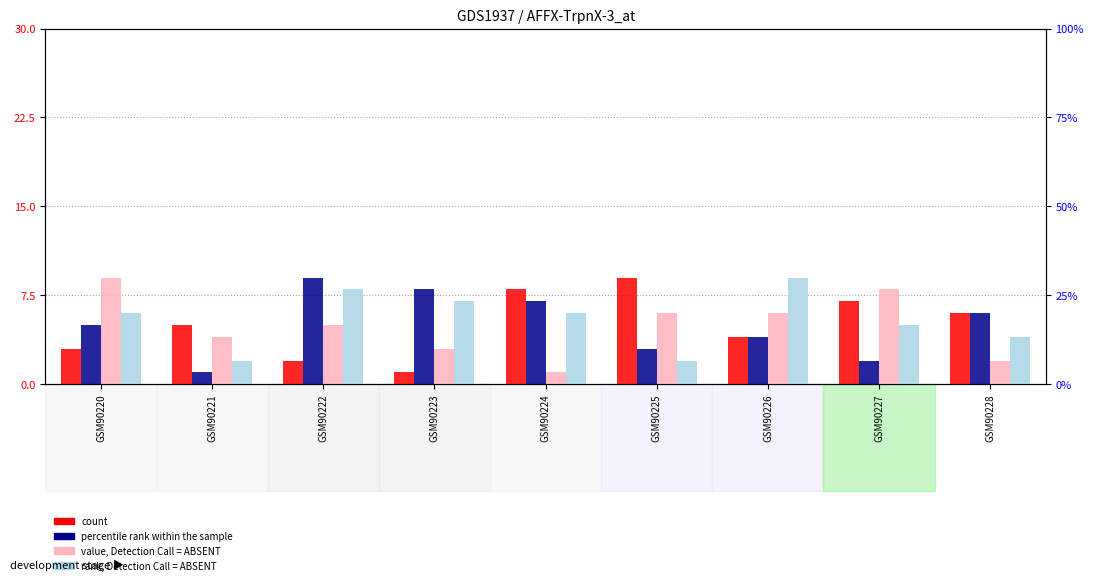

Reading right to left, extract all data points from this chart.

count: GSM90228=6	GSM90227=7	GSM90226=4	GSM90225=9	GSM90224=8	GSM90223=1	GSM90222=2	GSM90221=5	GSM90220=3
percentile rank within the sample: GSM90228=6	GSM90227=2	GSM90226=4	GSM90225=3	GSM90224=7	GSM90223=8	GSM90222=9	GSM90221=1	GSM90220=5
value, Detection Call = ABSENT: GSM90228=2	GSM90227=8	GSM90226=6	GSM90225=6	GSM90224=1	GSM90223=3	GSM90222=5	GSM90221=4	GSM90220=9
rank, Detection Call = ABSENT: GSM90228=4	GSM90227=5	GSM90226=9	GSM90225=2	GSM90224=6	GSM90223=7	GSM90222=8	GSM90221=2	GSM90220=6